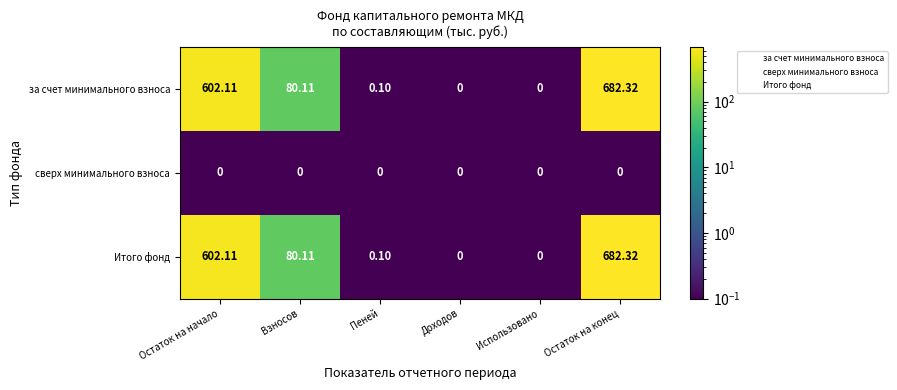

At which label is за счет минимального взноса closest to 341?

Взносов